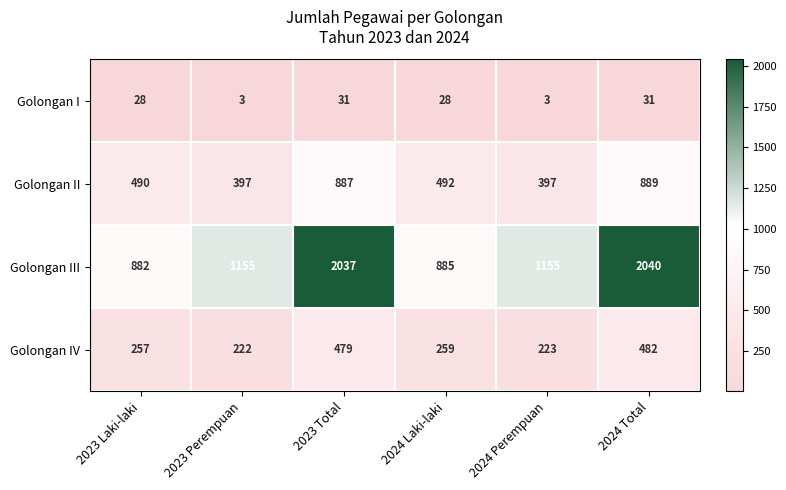

What value does the Golongan I series have at 2024 Perempuan?

3